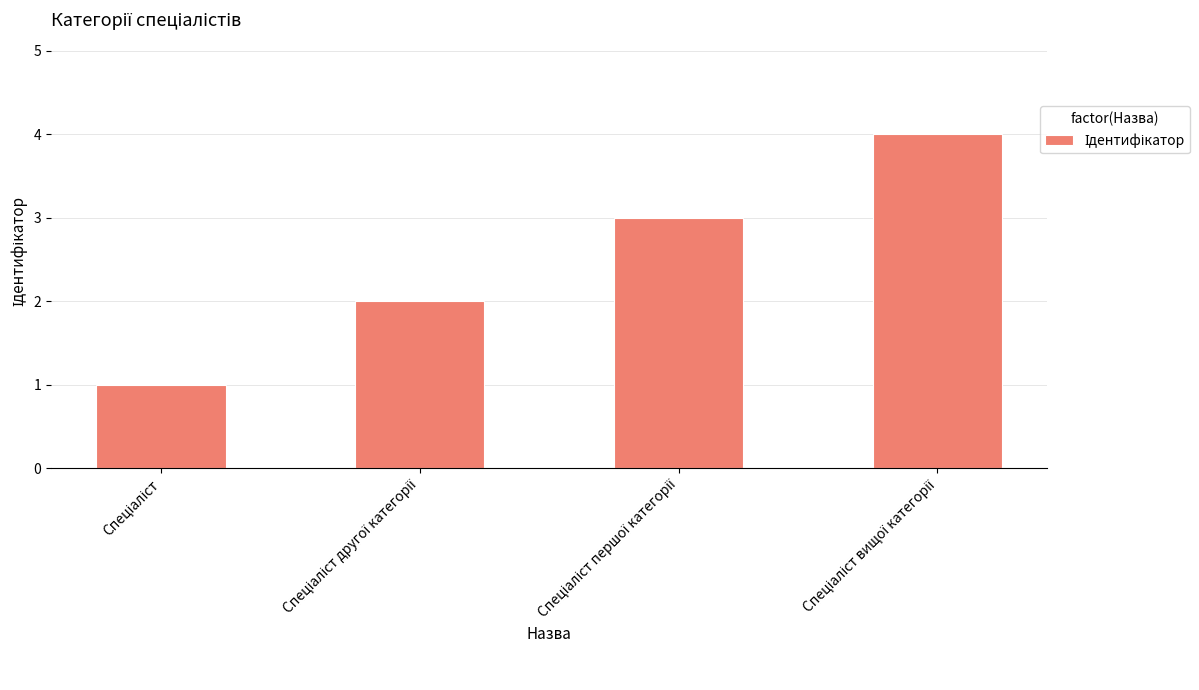

What is the difference between the maximum and minimum values?

3